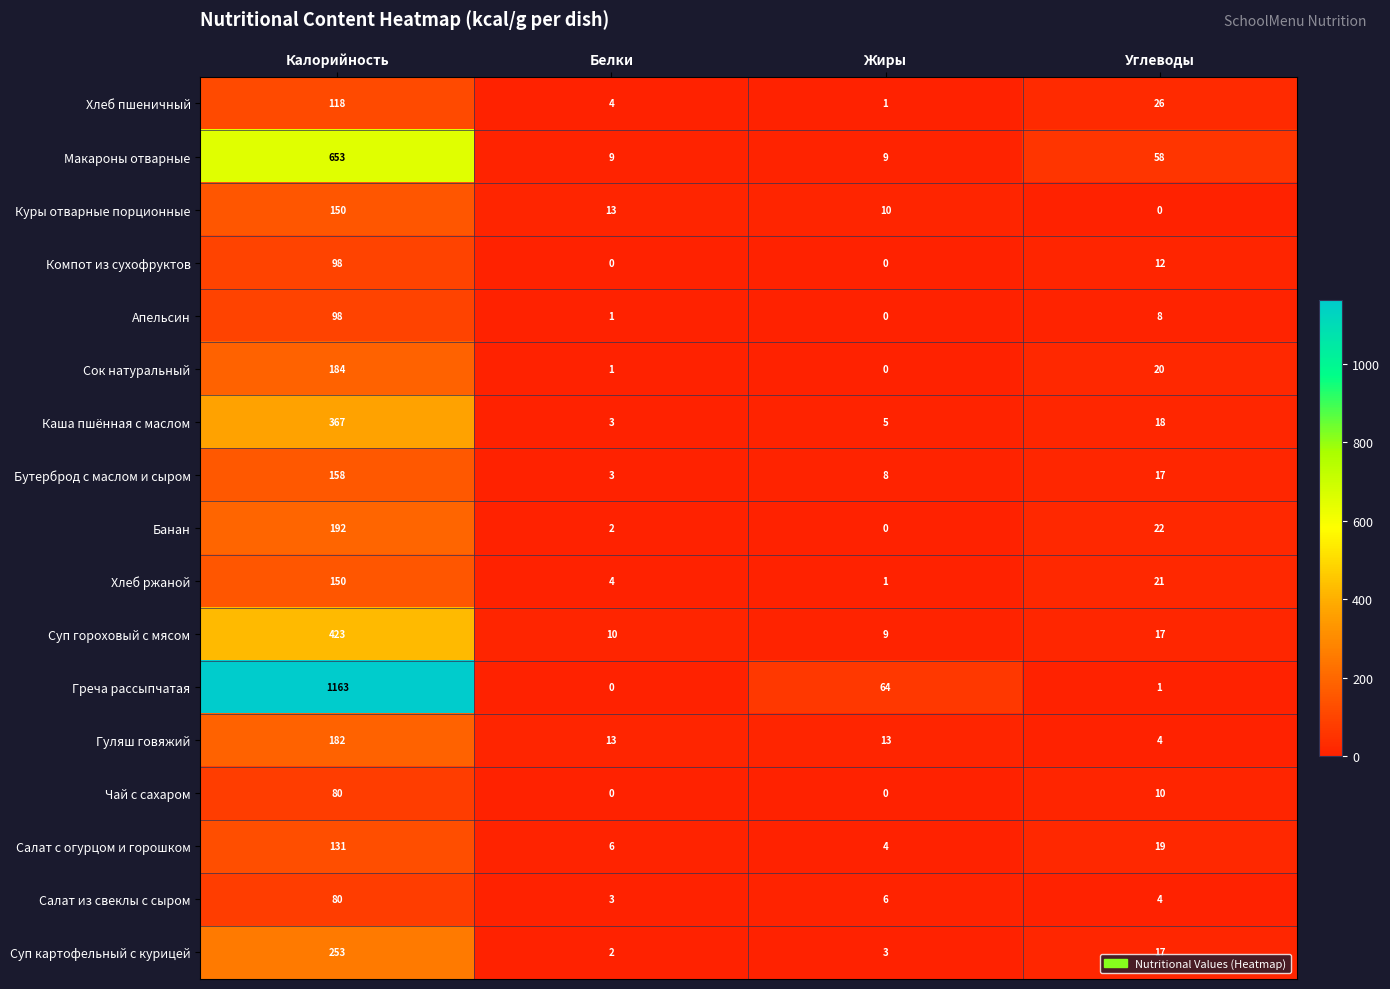

What is the total value across all series at Калорийность?

4480